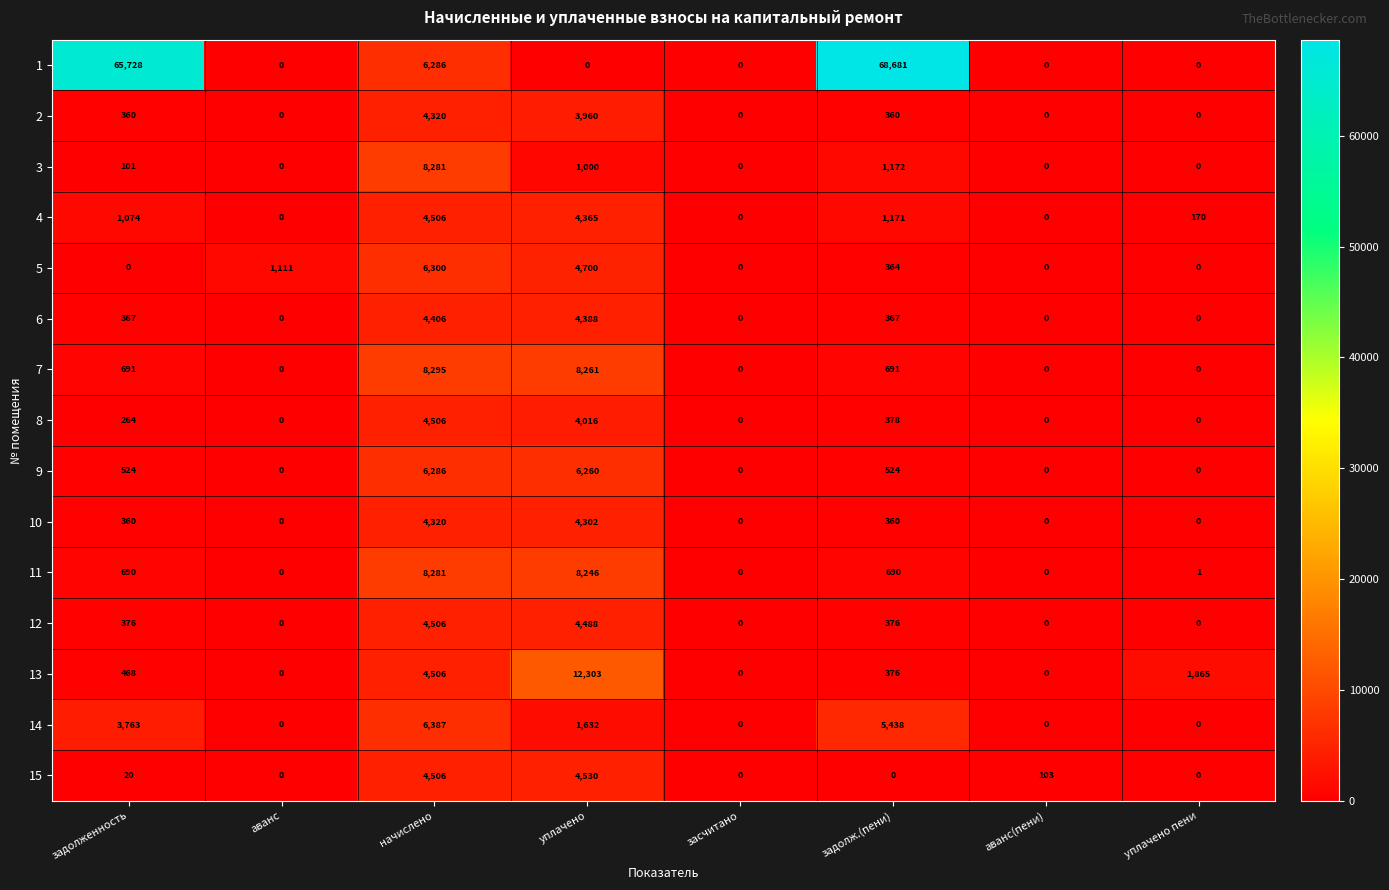

What is the sum of the 3 values at начислено and задолженность?

8382